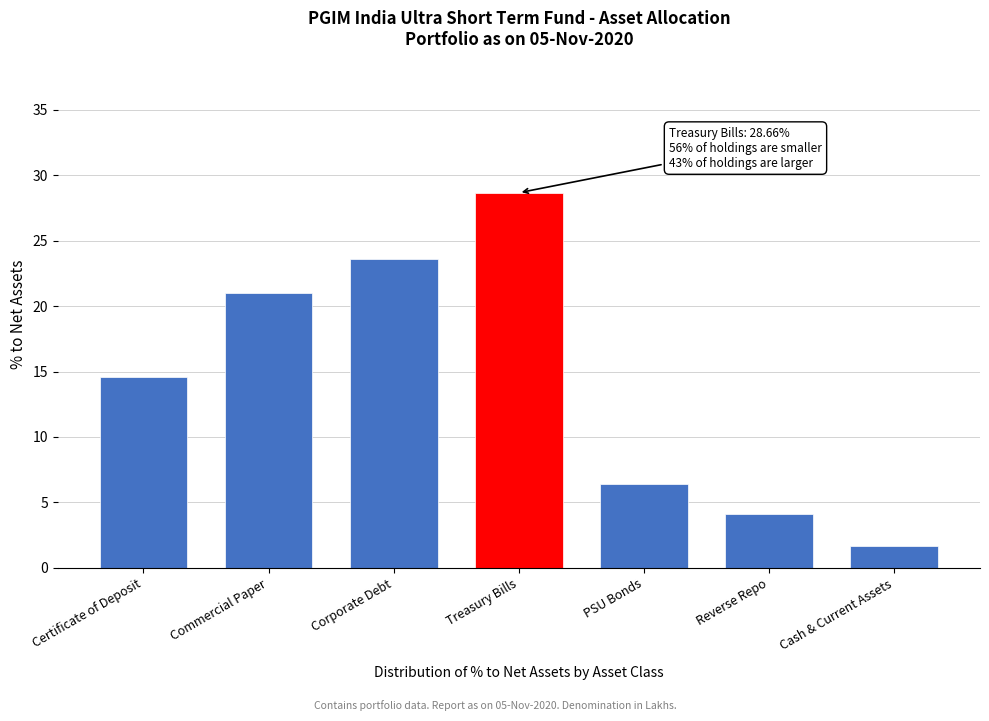

Reading left to right, extract all data points from this chart.

Certificate of Deposit=14.6	Commercial Paper=21.0	Corporate Debt=23.6	Treasury Bills=28.7	PSU Bonds=6.4	Reverse Repo=4.1	Cash & Current Assets=1.7